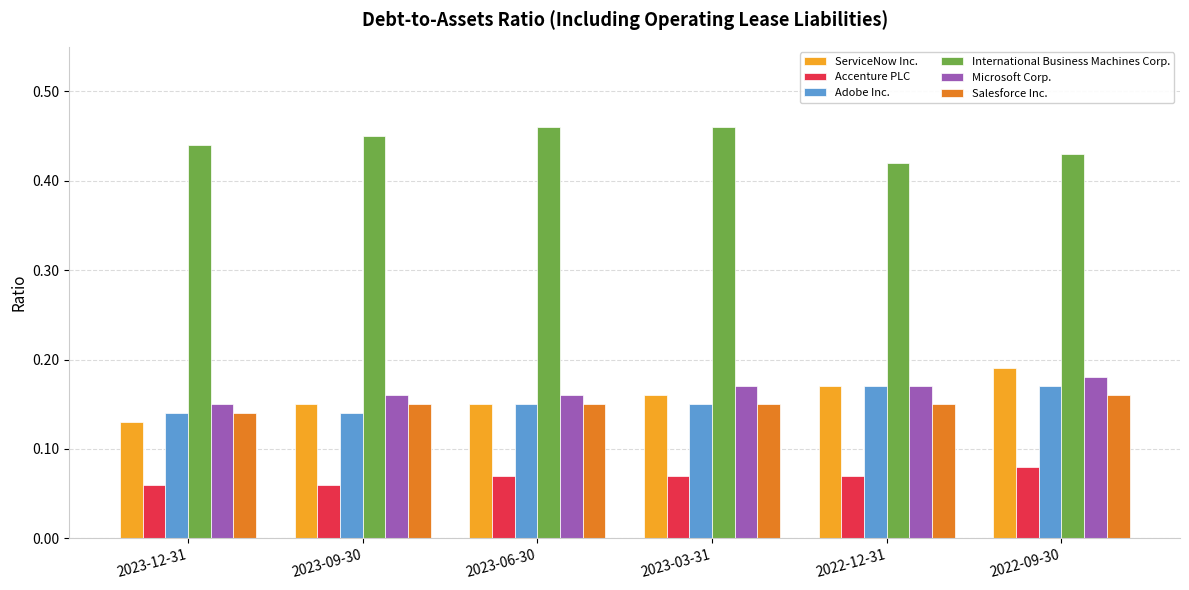

True or false: Salesforce Inc. has a value of 0.2 at 2023-03-31.

False